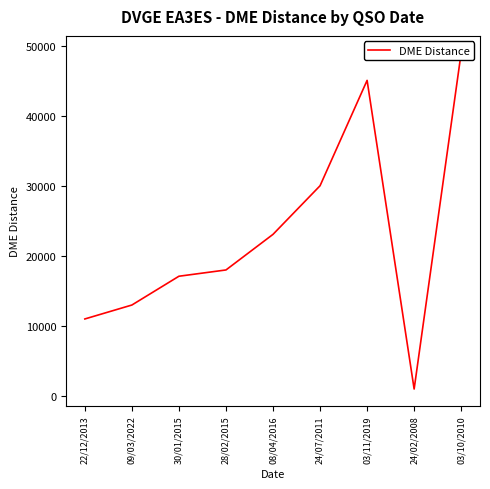

What is the ratio of the value at 09/03/2022 to the value at 03/10/2010?

0.3